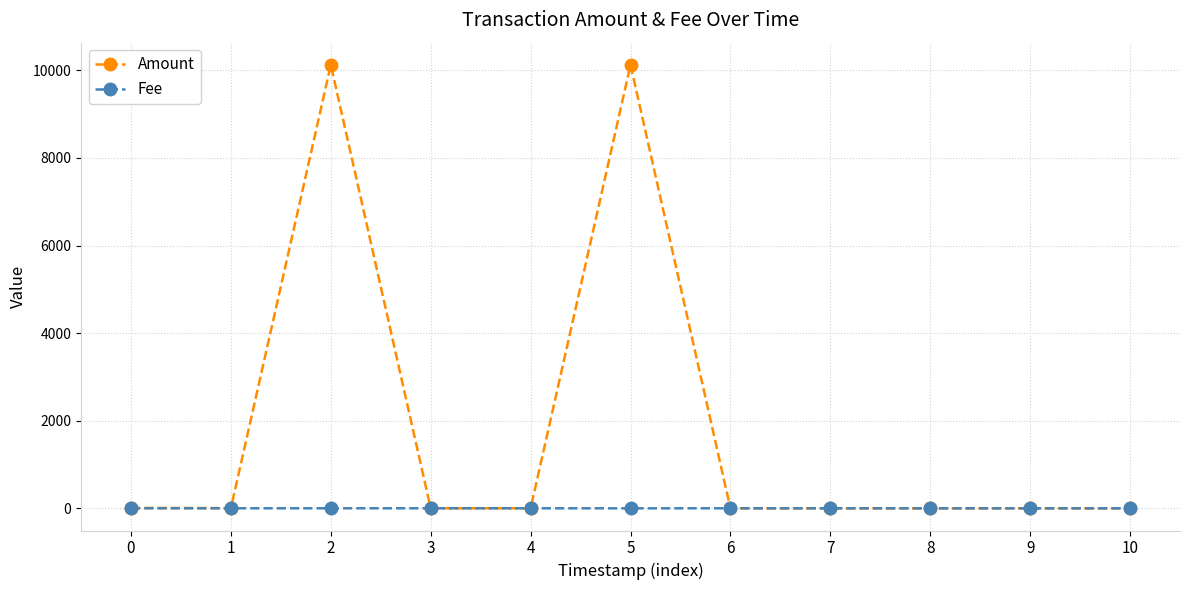

Rank the series by their average value, from lowest to highest.

Fee, Amount